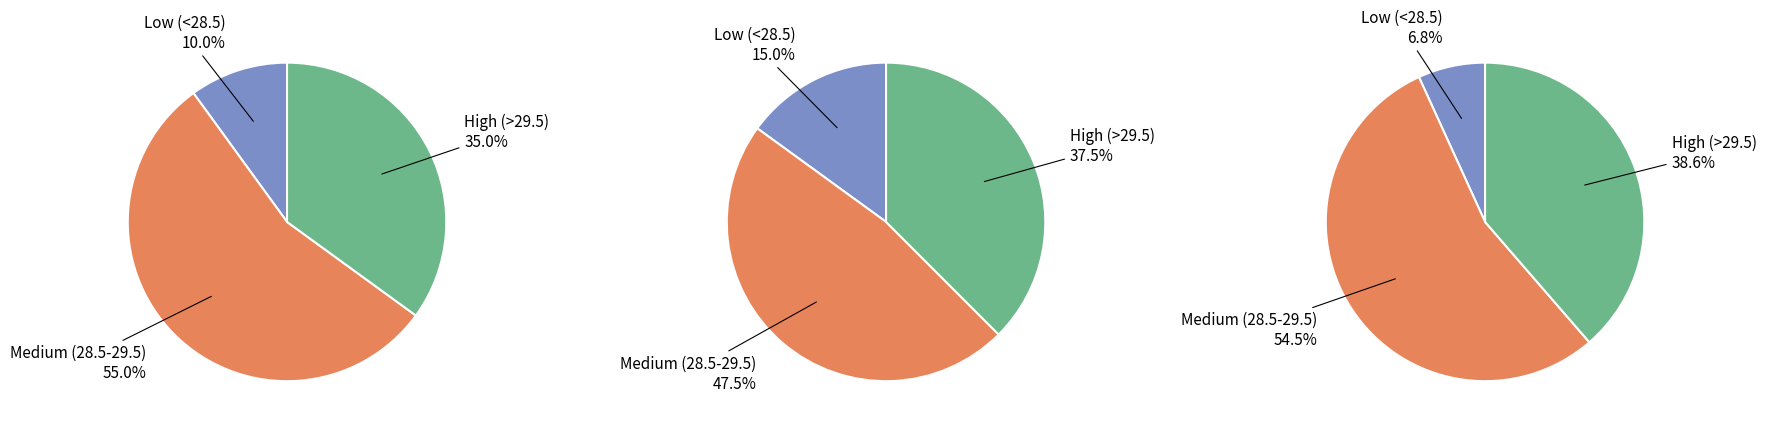

Does any single category account for the majority?

No